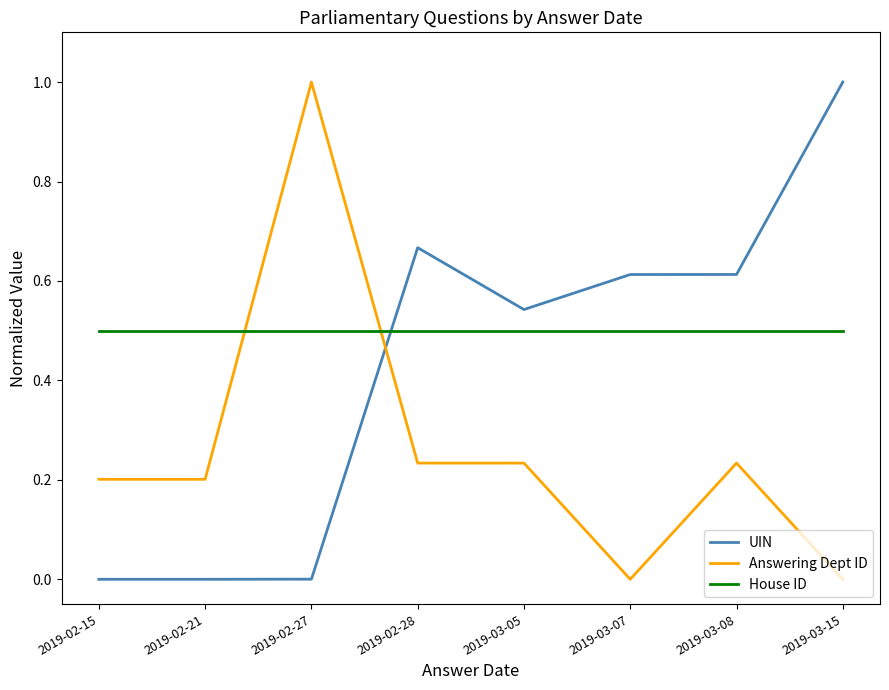

At how many categories does at least one series exceed 0?

8